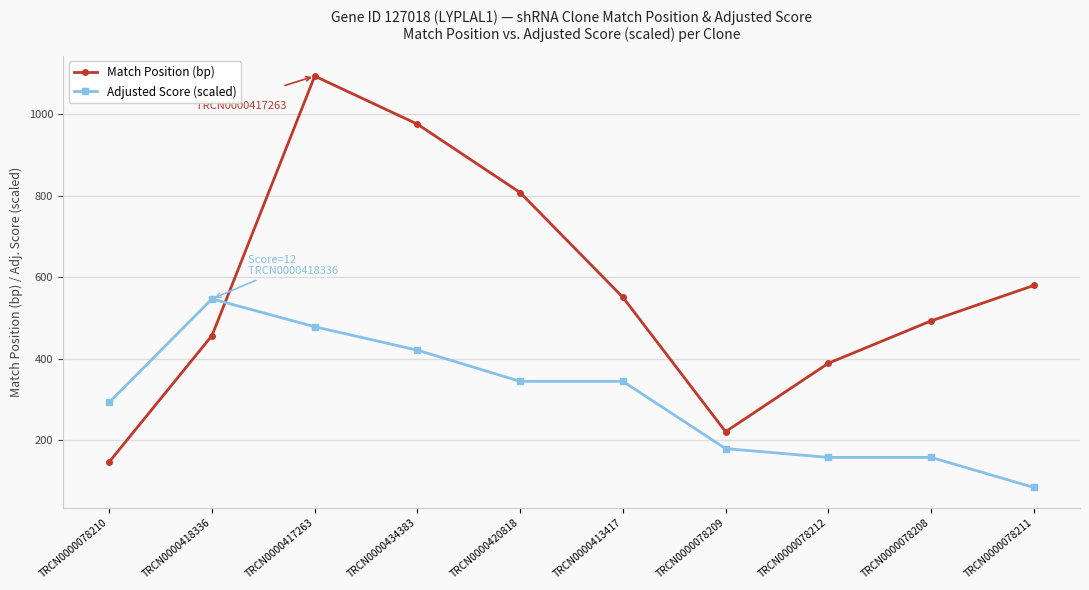

Reading right to left, extract all data points from this chart.

Match Position (bp): TRCN0000078211=580.0	TRCN0000078208=493.0	TRCN0000078212=389.0	TRCN0000078209=221.0	TRCN0000413417=551.0	TRCN0000420818=808.0	TRCN0000434383=976.0	TRCN0000417263=1094.0	TRCN0000418336=457.0	TRCN0000078210=147.0
Adjusted Score (scaled): TRCN0000078211=84.2	TRCN0000078208=157.9	TRCN0000078212=157.9	TRCN0000078209=179.5	TRCN0000413417=344.6	TRCN0000420818=344.6	TRCN0000434383=421.2	TRCN0000417263=478.6	TRCN0000418336=547.0	TRCN0000078210=293.3